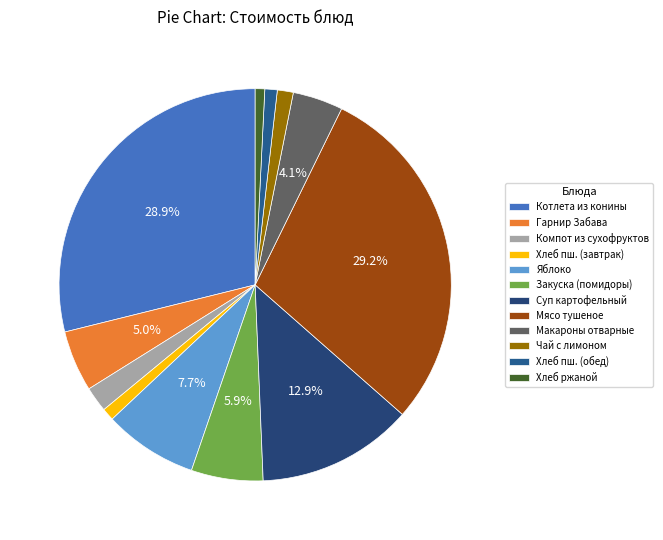

To the nearest percent, what is the difference between the largest and smallest slice percentages?

28%